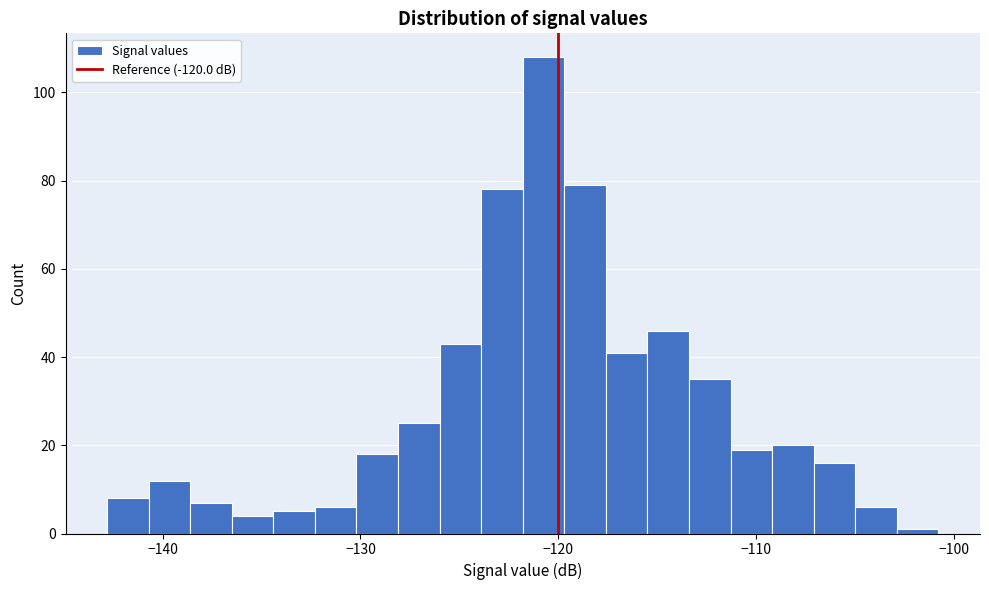

Around what value on the x-axis is the tallest bar? Give the approximate position of its centre, as read against the axis.

-121